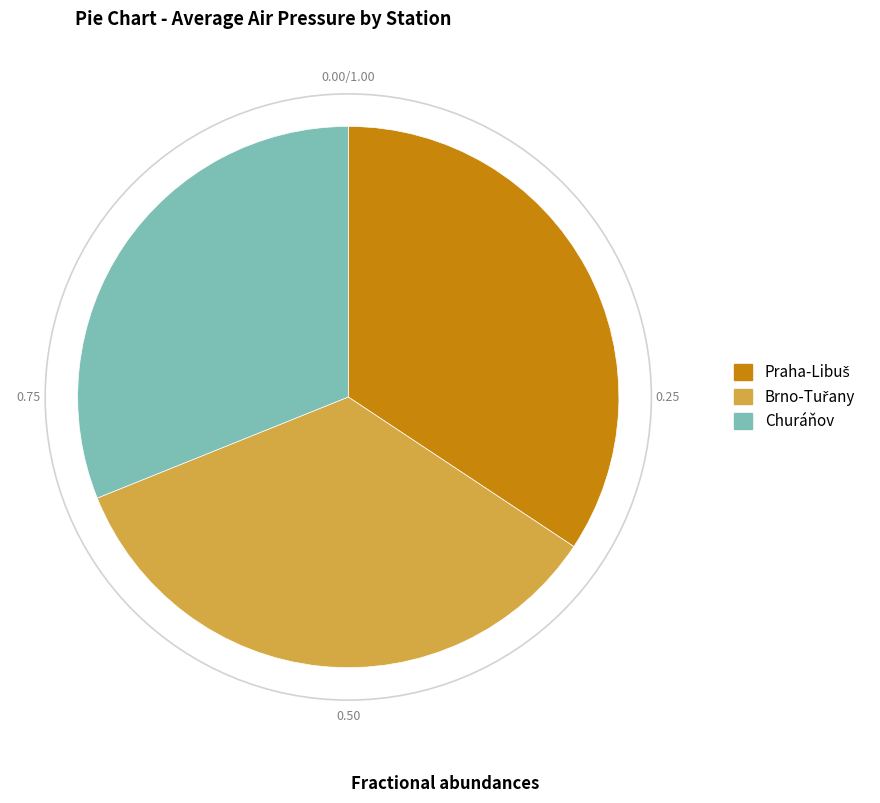

Is there a majority slice in this chart?

No